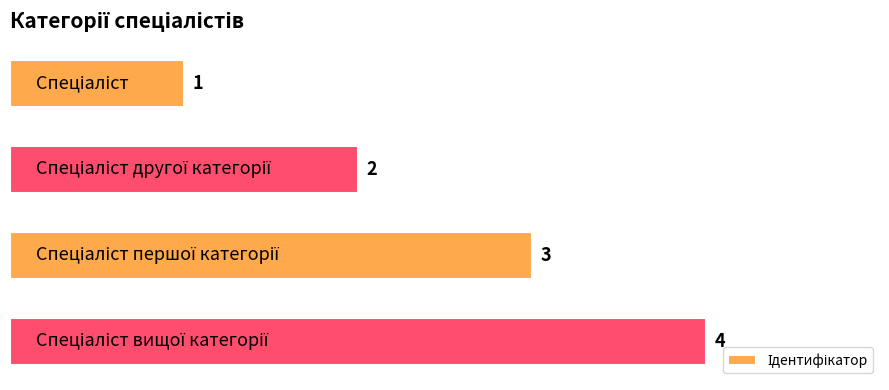

What is the value of the 4th bar from the top?

4